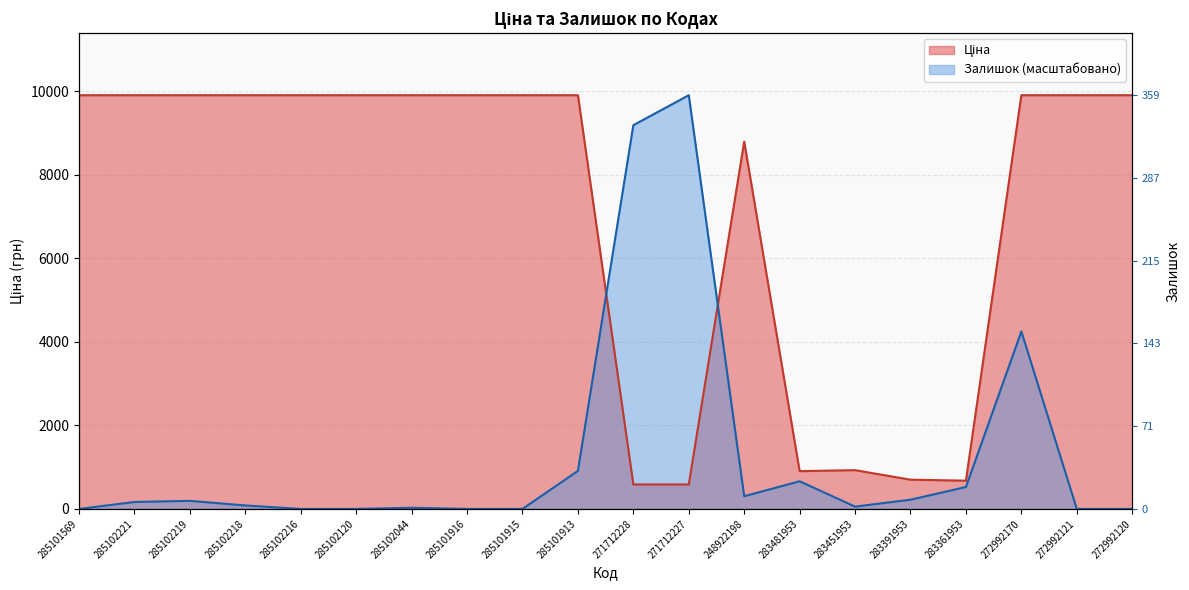

Where is Ціна nearest to the value 5247?

248922198